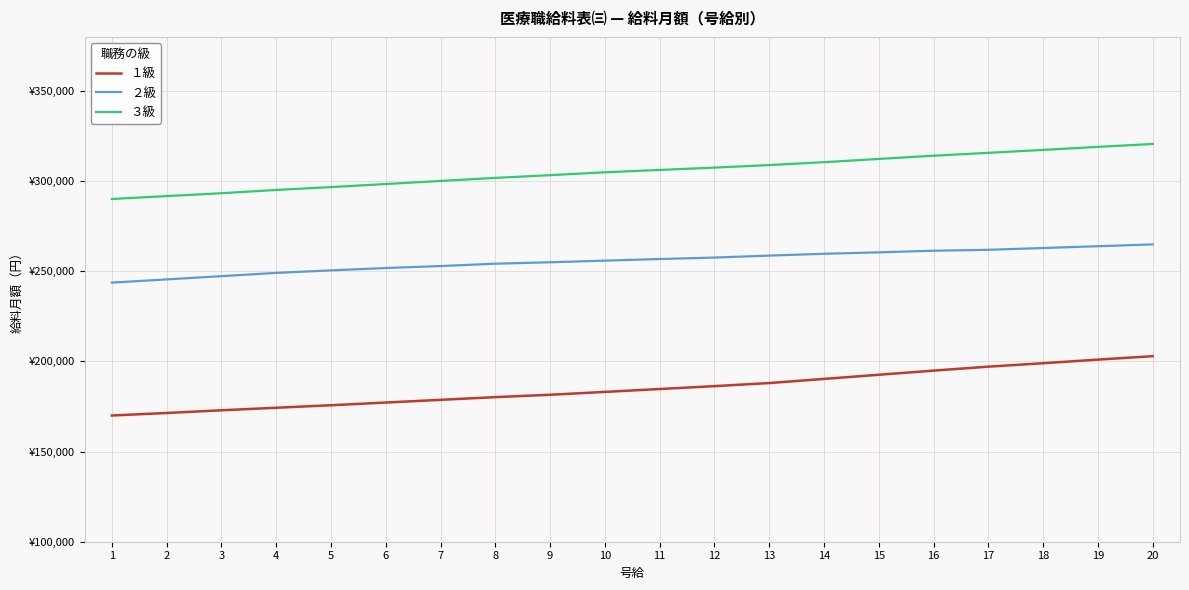

What are all the series names shown in the legend?

１級, ２級, ３級